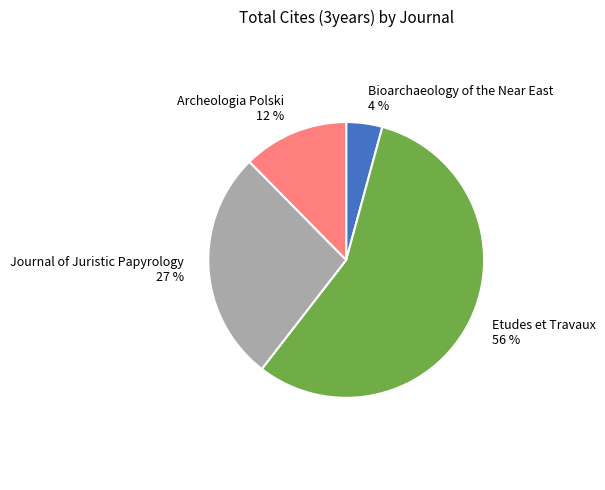

Count the number of slices in the pie.

4